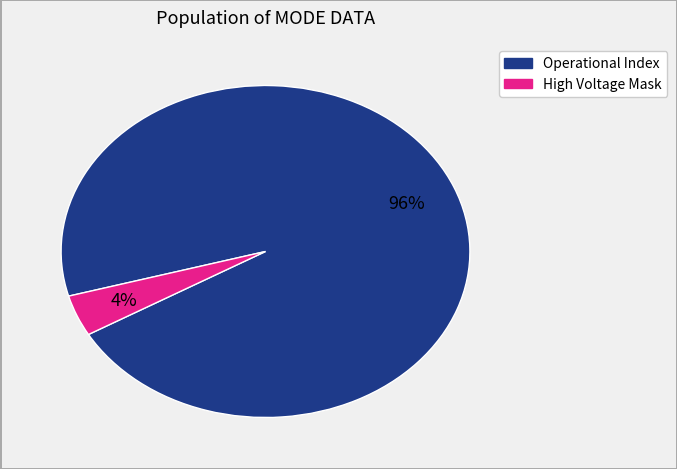

Is there any slice that represents more than half of the pie?

Yes